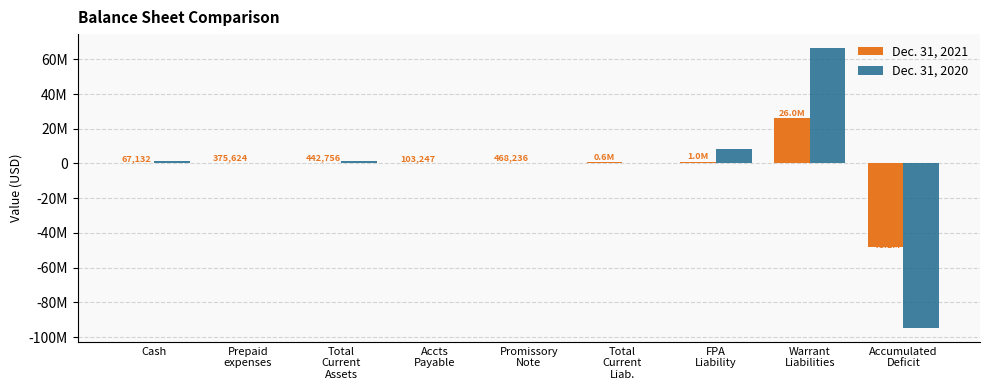

Which series has the largest total across all categories?

Dec. 31, 2020